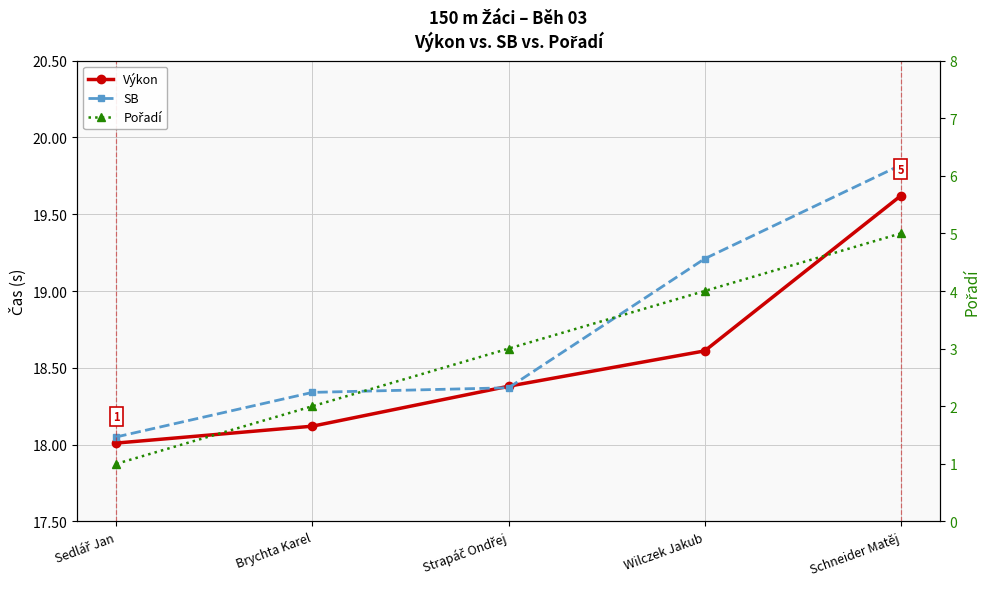

True or false: SB has more than 0 points higher than both neighbors.

False